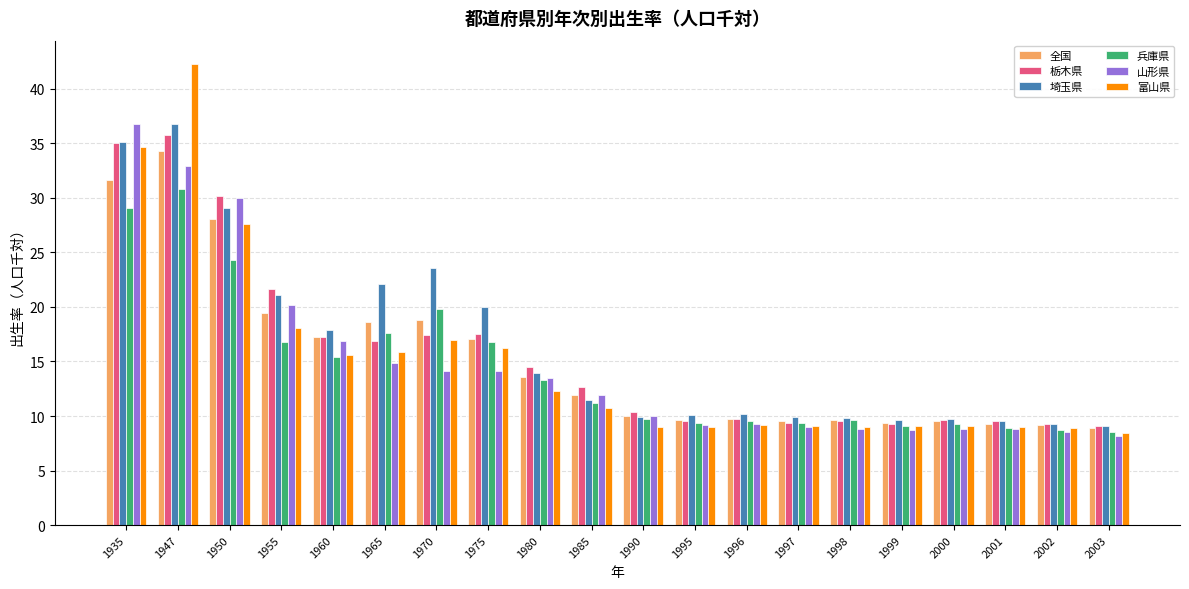

What is the difference between the second highest and minimum values in the 山形県 series?

24.7